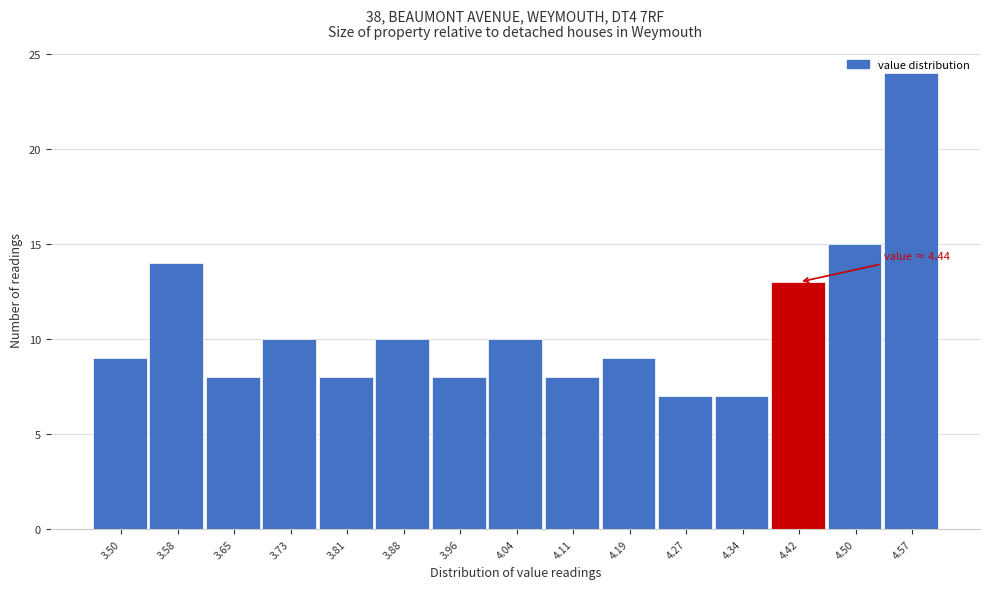

What is the label of the 12th bar from the left?

4.34